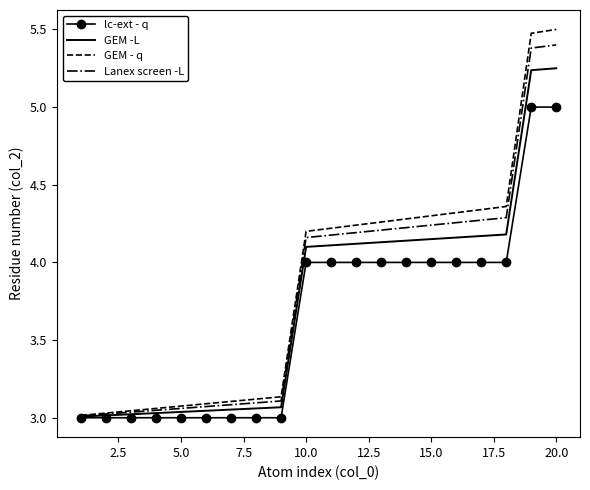

Rank the series by their average value, from highest to lowest.

GEM - q, Lanex screen -L, GEM -L, lc-ext - q